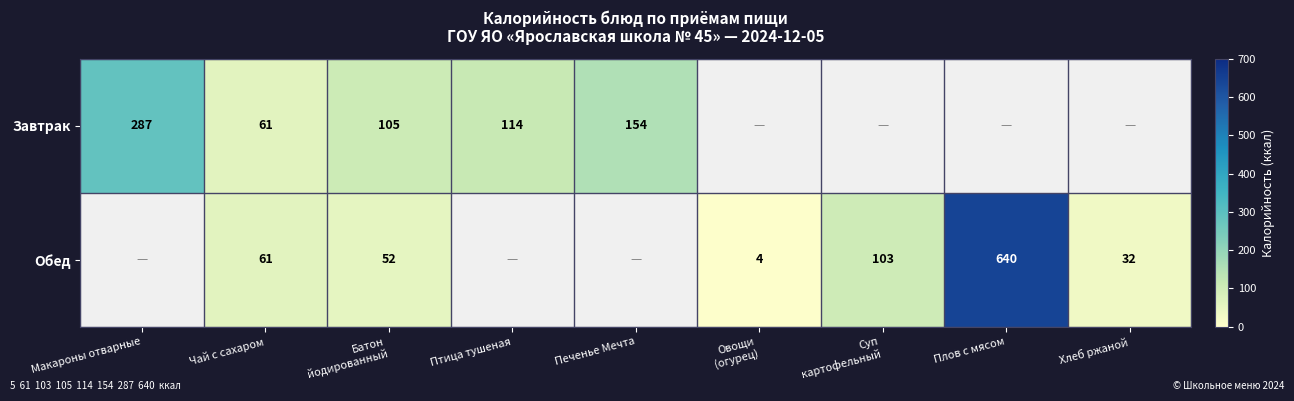

True or false: Завтрак has a value of 61 at Чай с сахаром.

True